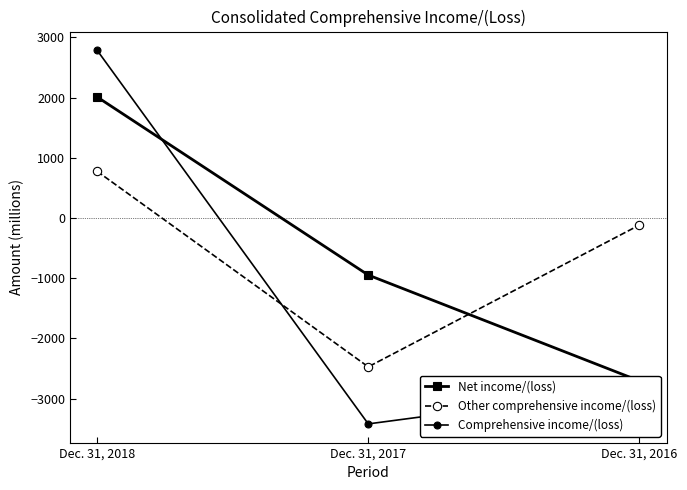

Where is Other comprehensive income/(loss) nearest to the value -848?

Dec. 31, 2016